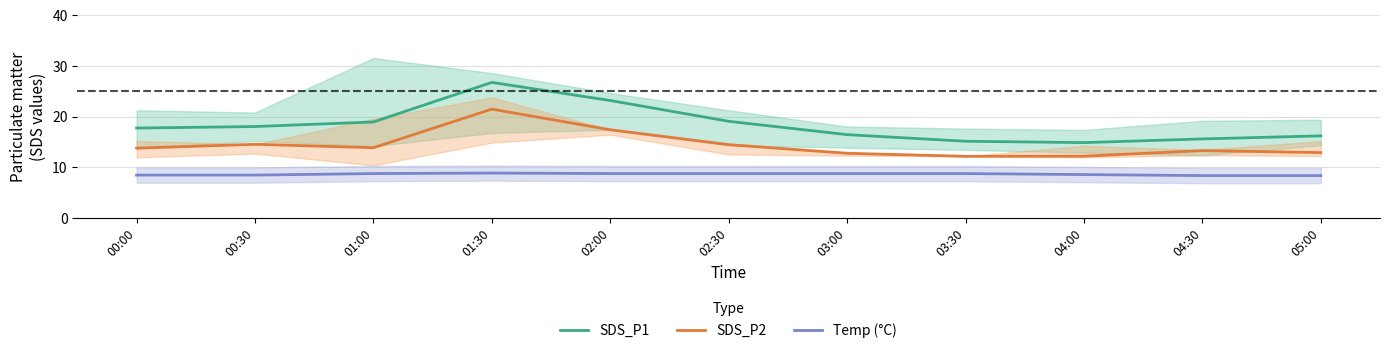

How many interior local valleys does the SDS_P1 series have?

1